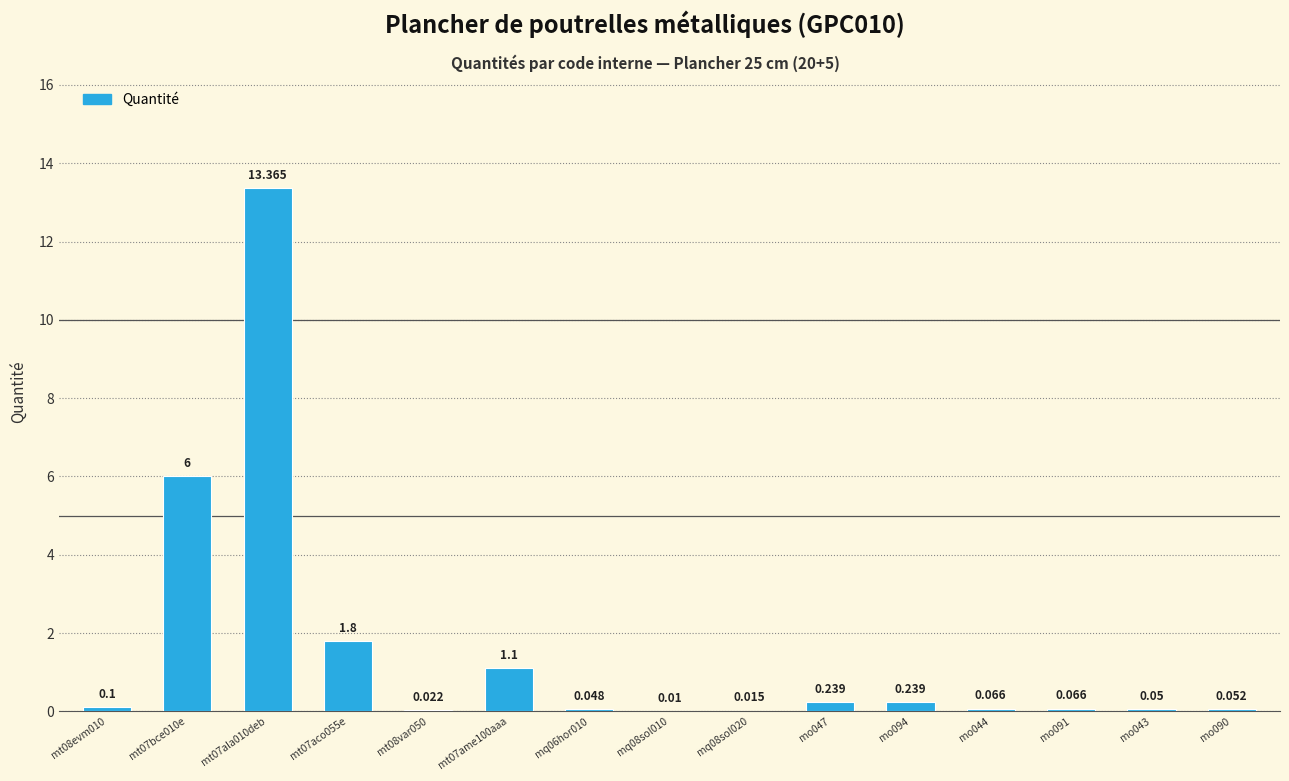

At which category does the chart reach its minimum across all series?

mq08sol010